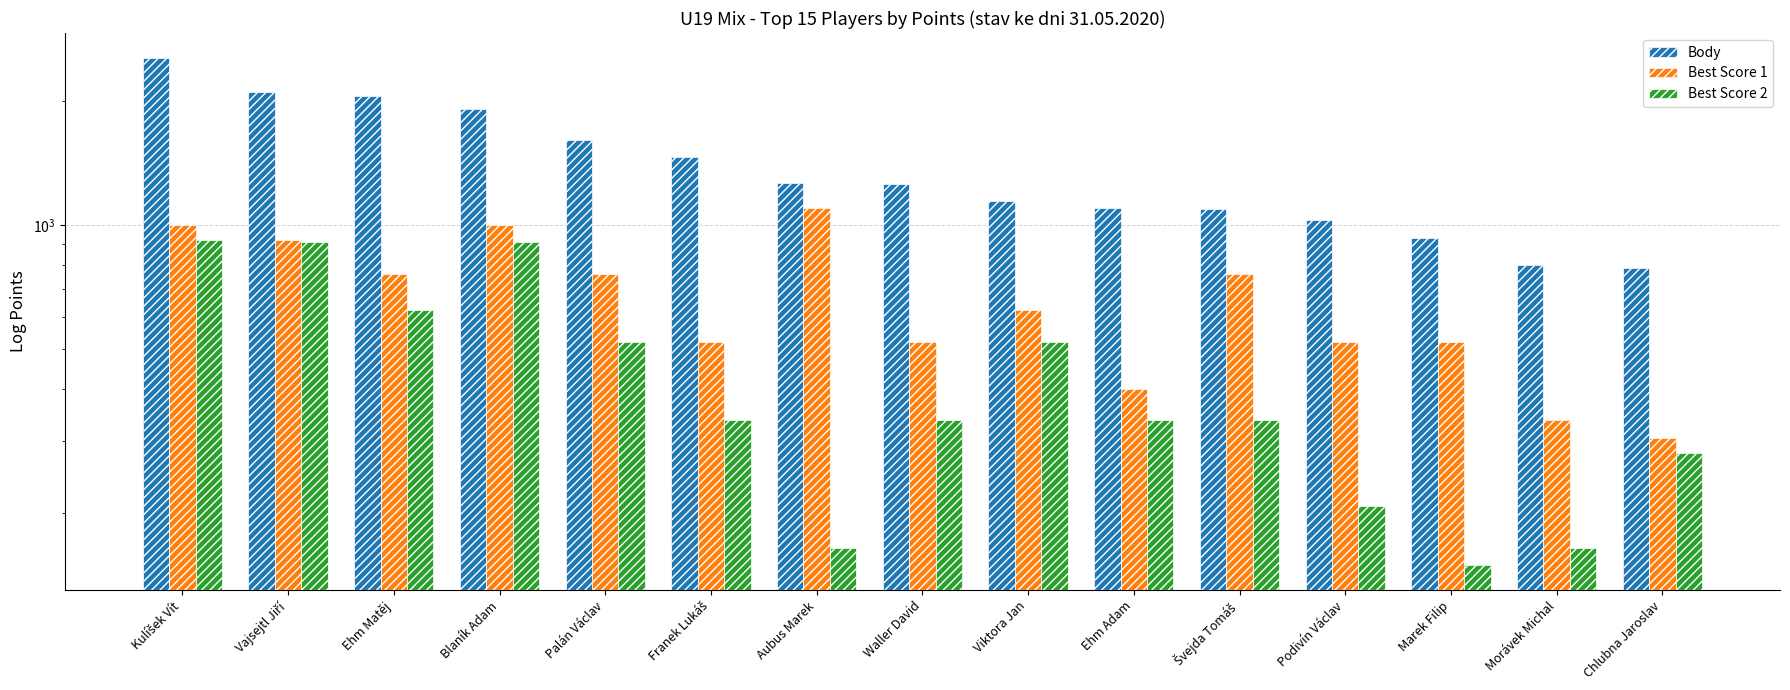

How many series are shown in this chart?

3